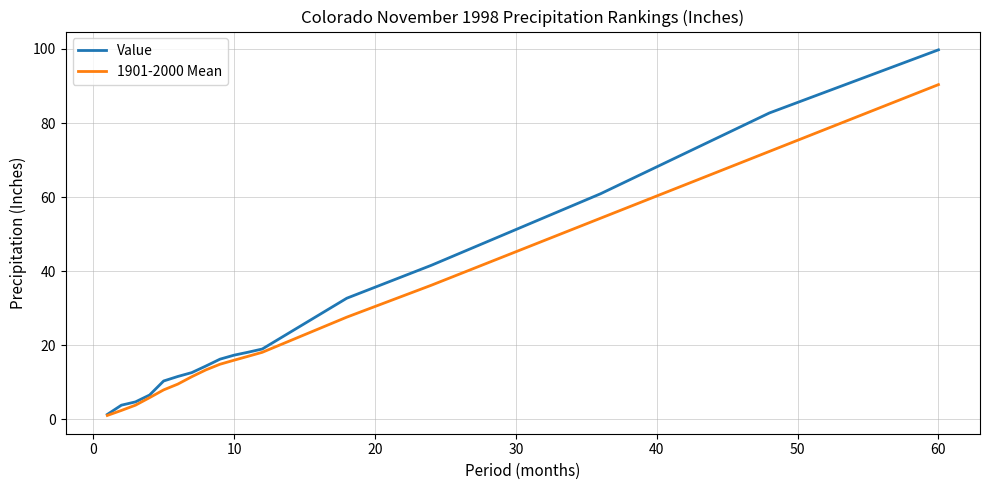

Rank the series by their maximum value, from highest to lowest.

Value, 1901-2000 Mean